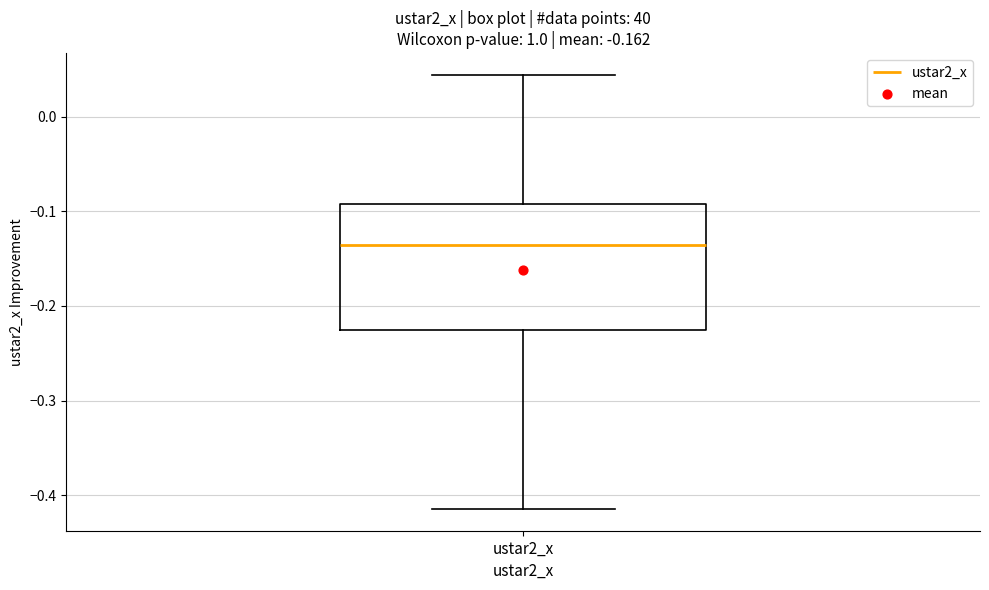

Where is the upper edge of the box for ustar2_x on the y-axis? The values are not printed on the chart, so give them approximately, as read against the axis.

-0.09